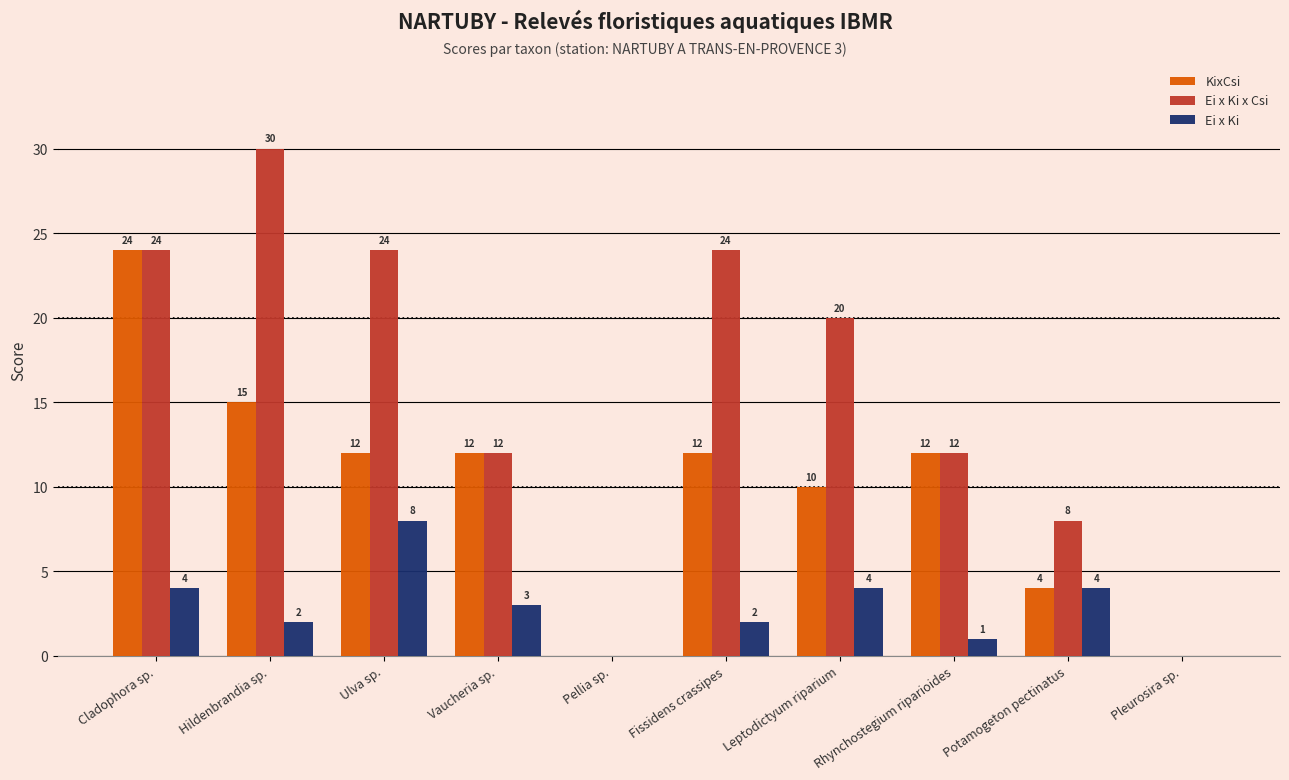

The Ei x Ki x Csi series shows 0 at Pellia sp.. True or false?

True